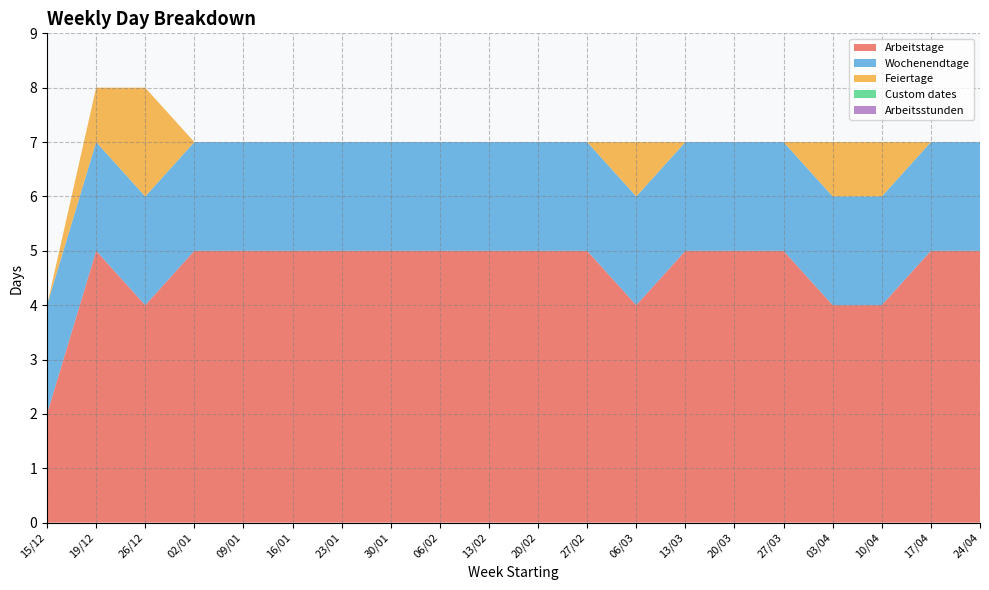

Reading right to left, transcribe all the data shown in this chart.

Arbeitstage: 24/04=5	17/04=5	10/04=4	03/04=4	27/03=5	20/03=5	13/03=5	06/03=4	27/02=5	20/02=5	13/02=5	06/02=5	30/01=5	23/01=5	16/01=5	09/01=5	02/01=5	26/12=4	19/12=5	15/12=2
Wochenendtage: 24/04=2	17/04=2	10/04=2	03/04=2	27/03=2	20/03=2	13/03=2	06/03=2	27/02=2	20/02=2	13/02=2	06/02=2	30/01=2	23/01=2	16/01=2	09/01=2	02/01=2	26/12=2	19/12=2	15/12=2
Feiertage: 24/04=0	17/04=0	10/04=1	03/04=1	27/03=0	20/03=0	13/03=0	06/03=1	27/02=0	20/02=0	13/02=0	06/02=0	30/01=0	23/01=0	16/01=0	09/01=0	02/01=0	26/12=2	19/12=1	15/12=0
Custom dates: 24/04=0	17/04=0	10/04=0	03/04=0	27/03=0	20/03=0	13/03=0	06/03=0	27/02=0	20/02=0	13/02=0	06/02=0	30/01=0	23/01=0	16/01=0	09/01=0	02/01=0	26/12=0	19/12=0	15/12=0
Arbeitsstunden: 24/04=0	17/04=0	10/04=0	03/04=0	27/03=0	20/03=0	13/03=0	06/03=0	27/02=0	20/02=0	13/02=0	06/02=0	30/01=0	23/01=0	16/01=0	09/01=0	02/01=0	26/12=0	19/12=0	15/12=0